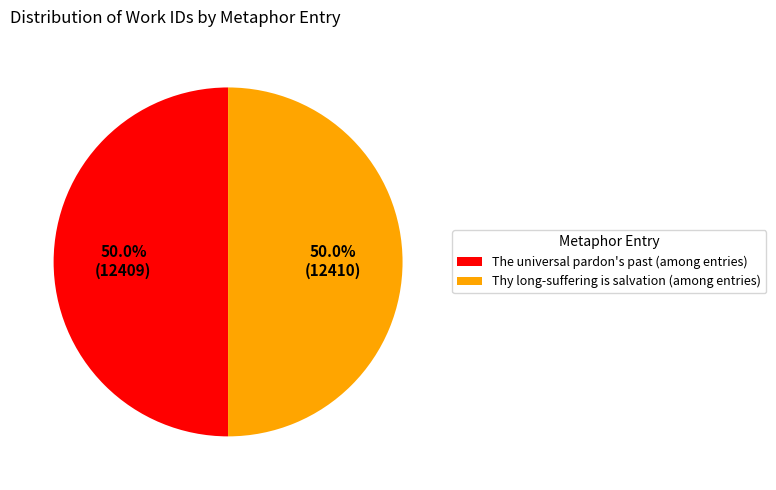

To the nearest percent, what is the average slice percentage?

50%